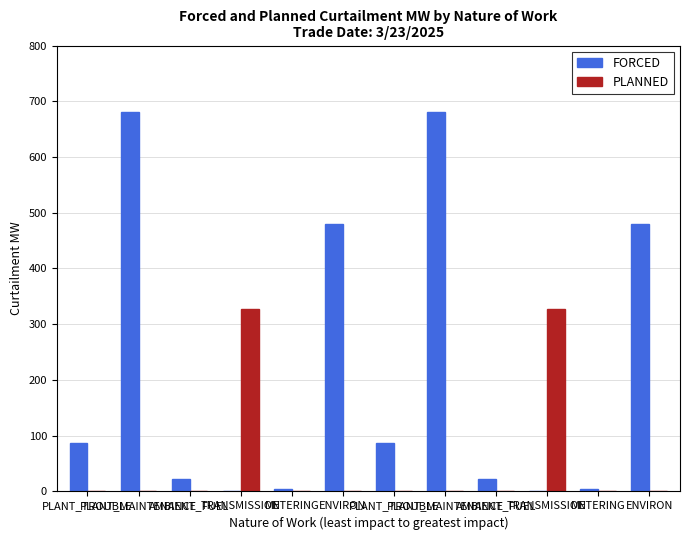

How many values in the FORCED series exceed 87?

6